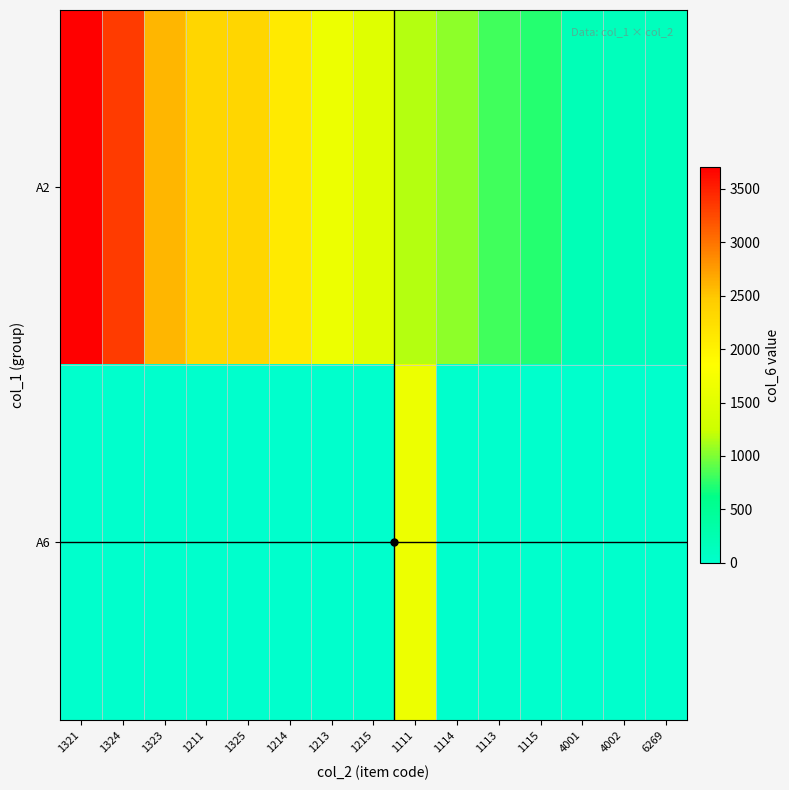

Which series has the largest total across all categories?

A2